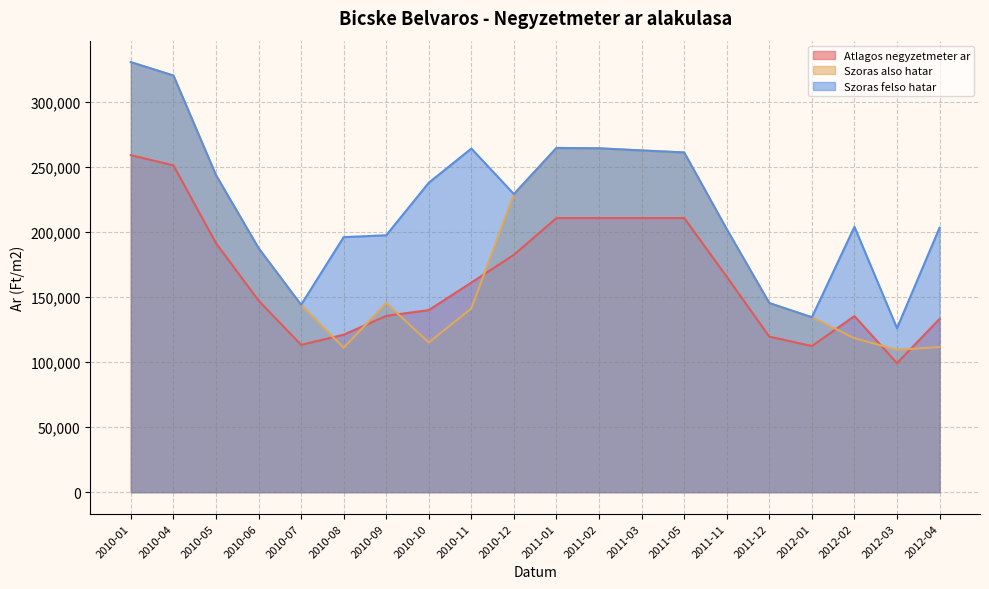

Rank the series by their average value, from highest to lowest.

Szoras felso hatar, Szoras also hatar, Atlagos negyzetmeter ar